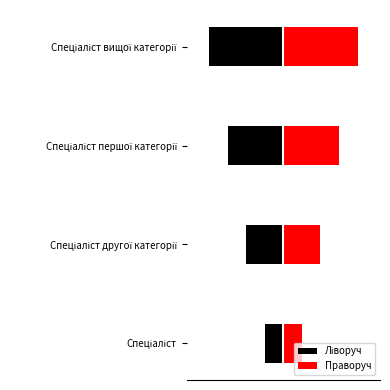

Is the value of Ліворуч at 1 greater than the value of Правоpуч at 1?

No